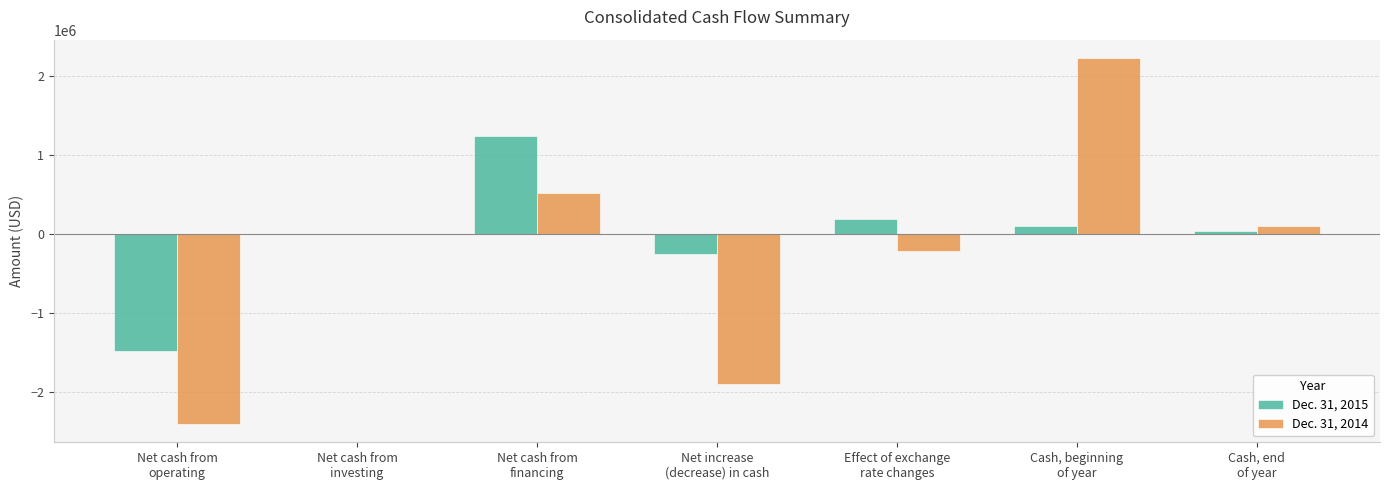

The value of Dec. 31, 2015 at Net cash from
operating is -1490822. True or false?

True